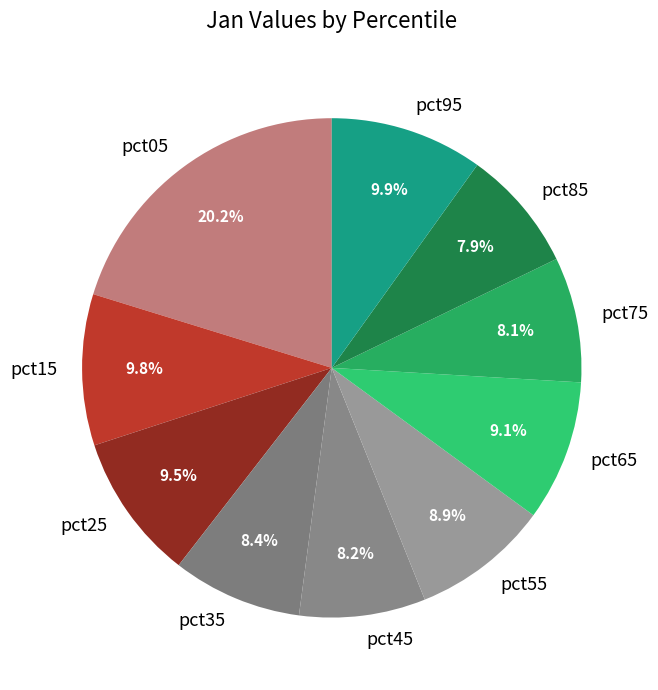

Which has a higher value, pct45 or pct55?

pct55